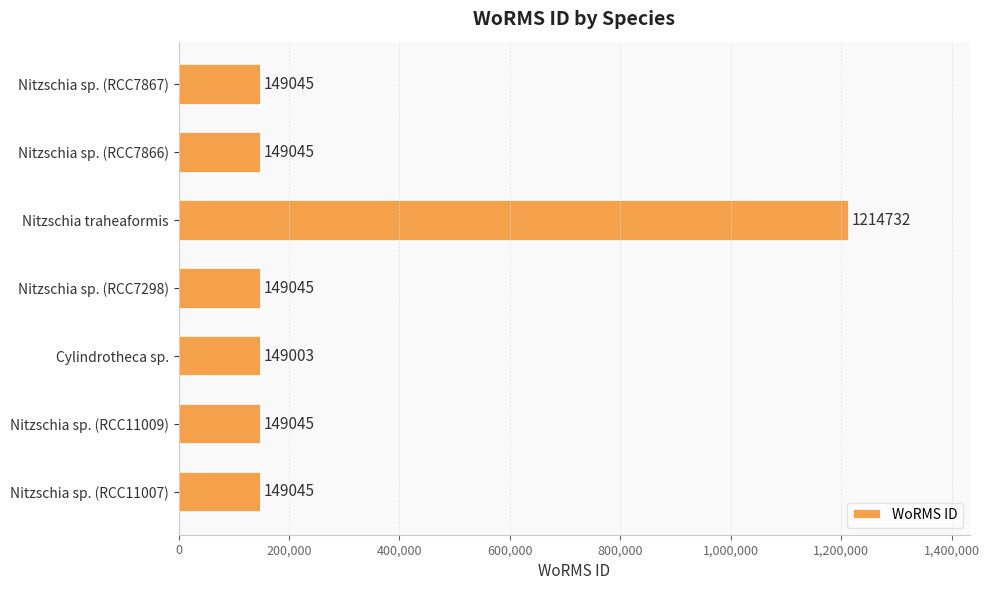

What is the change in value from Nitzschia sp. (RCC7298) to Nitzschia traheaformis?

+1065687